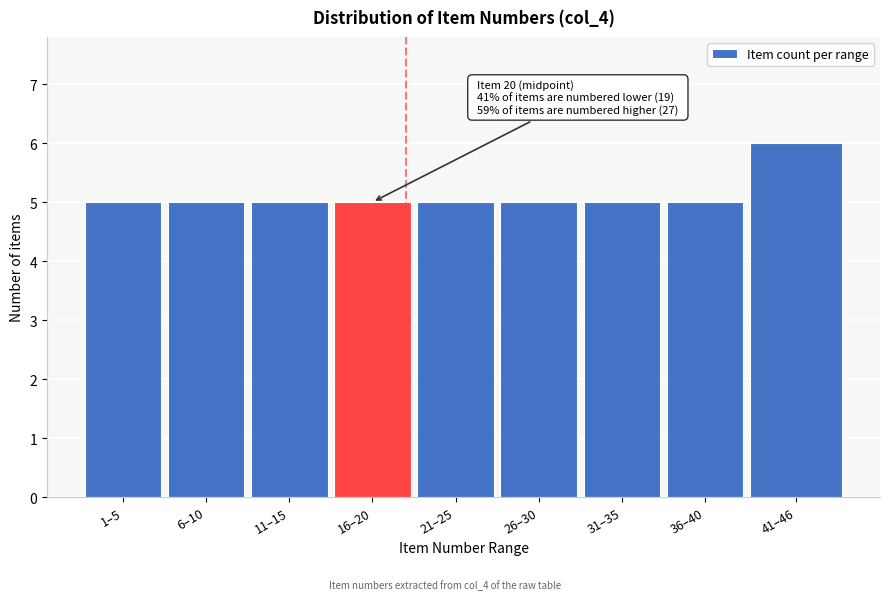

Reading right to left, what are all the values shown in this chart?

6	5	5	5	5	5	5	5	5